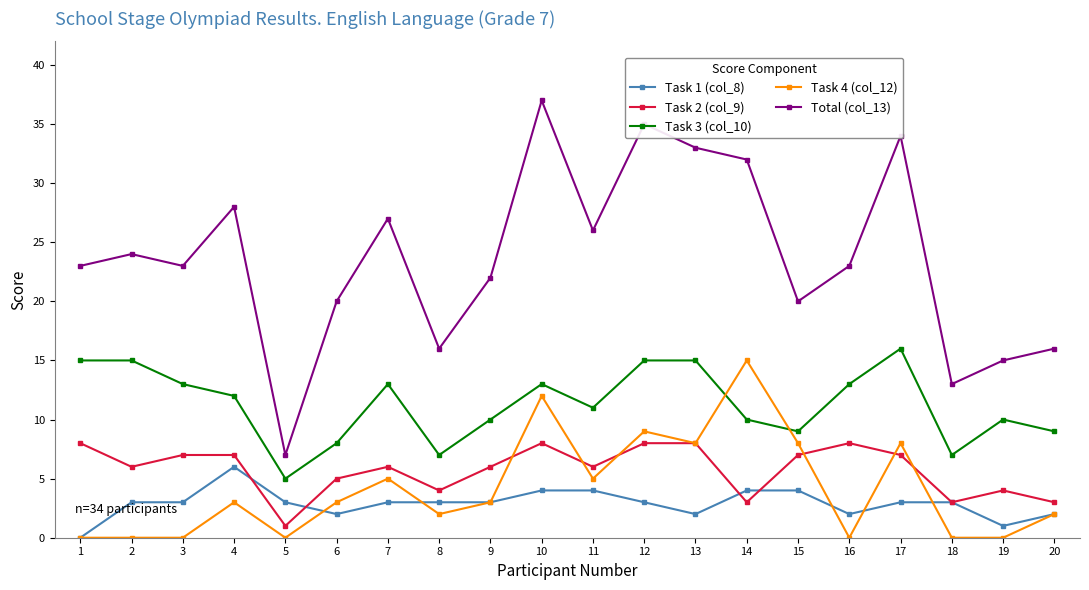

Between 3 and 12, which series saw the biggest shift?

Total (col_13)